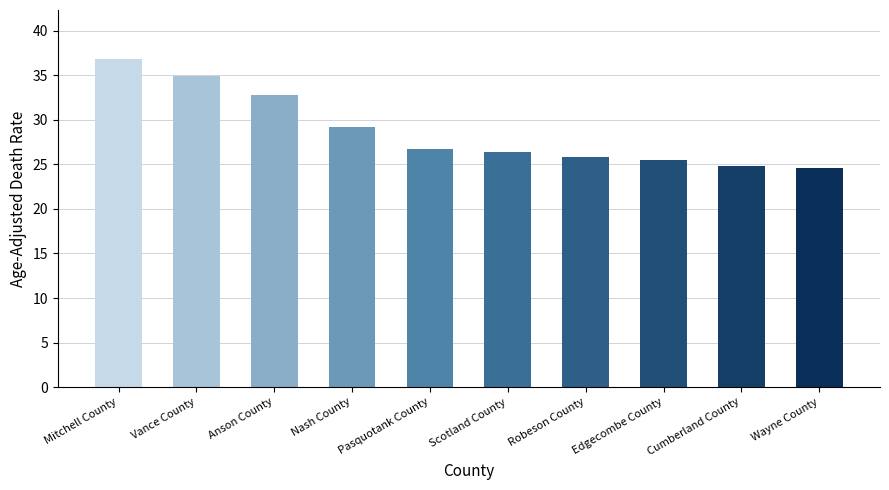

True or false: the data shows 26.4 at Scotland County.

True